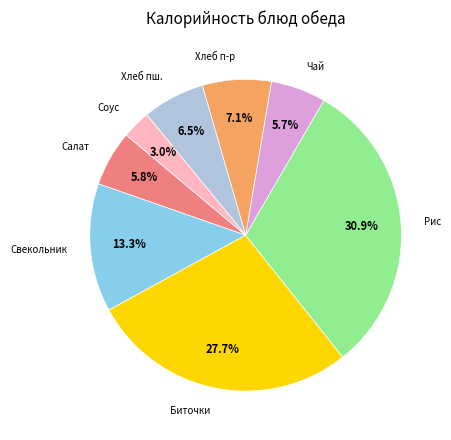

Does any single category account for the majority?

No